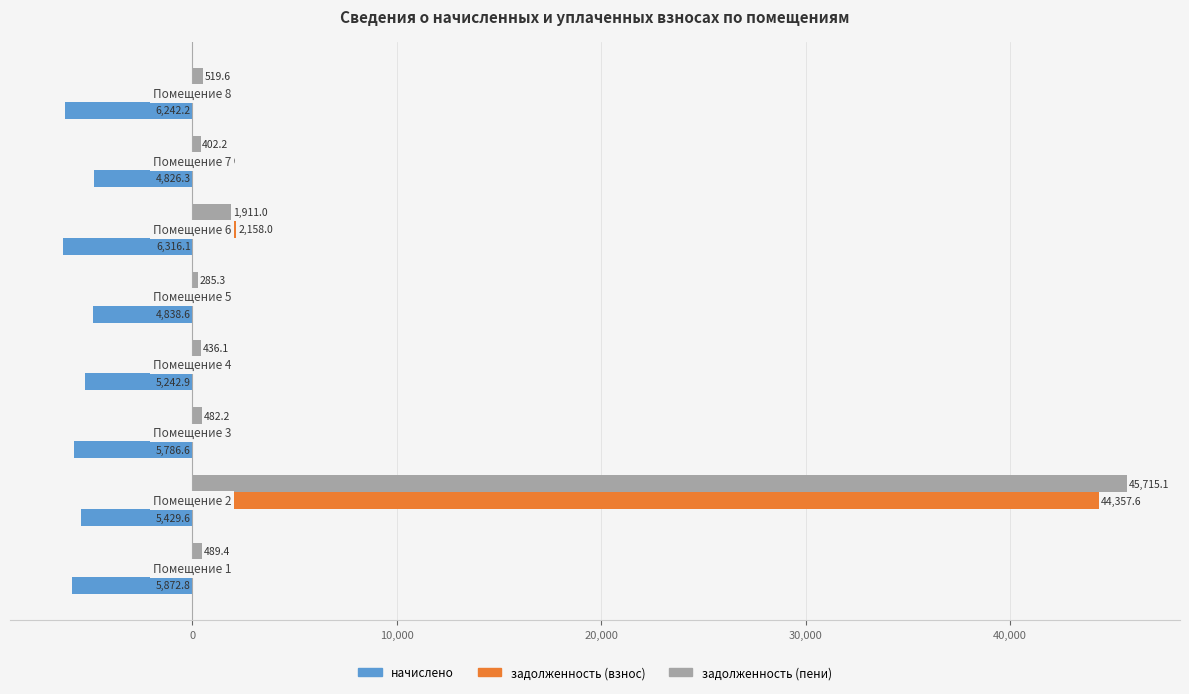

What is the maximum value for задолженность (взнос)?

44357.6